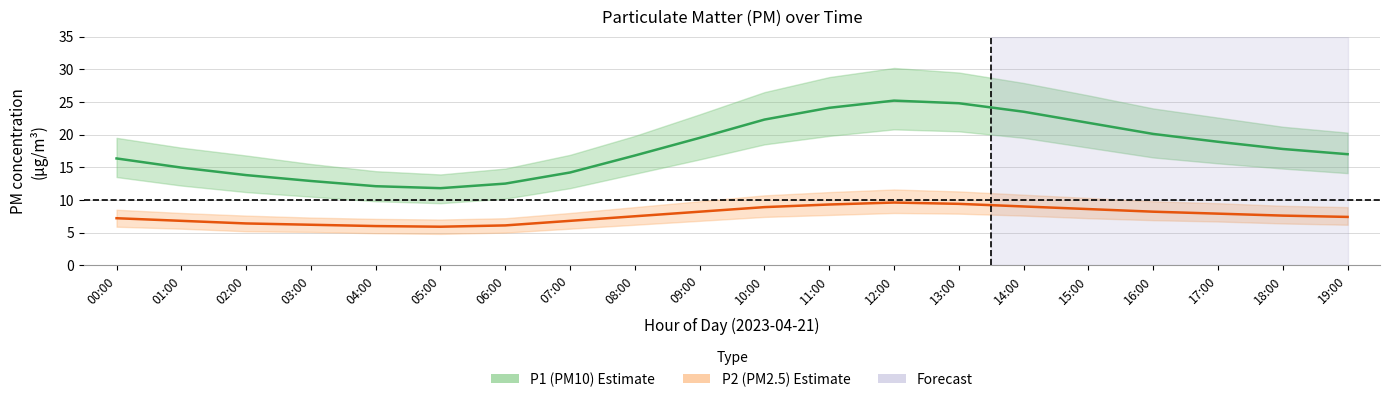

How many interior local valleys does the P2 (PM2.5) series have?

1